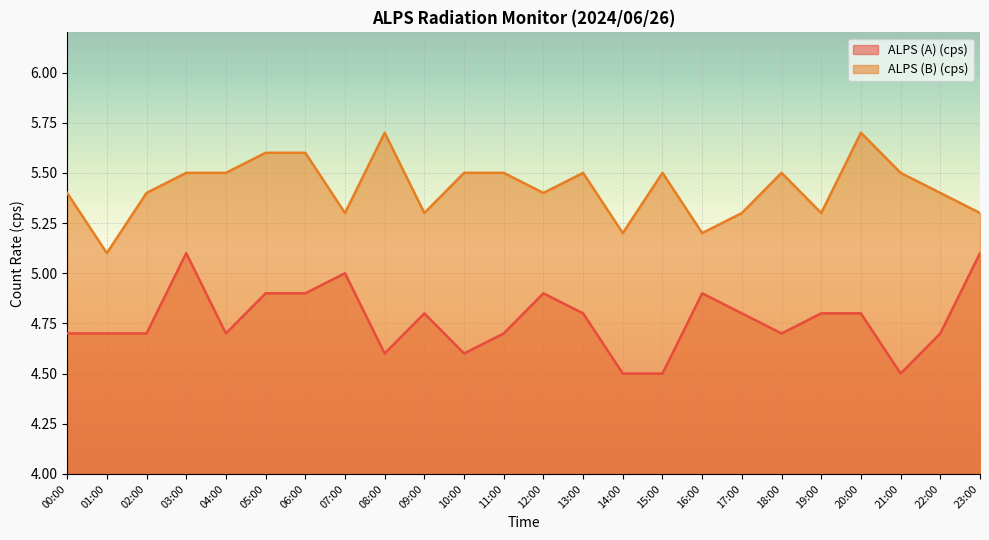

Is it true that ALPS (B) (cps) equals 5.3 at 09:00?

True